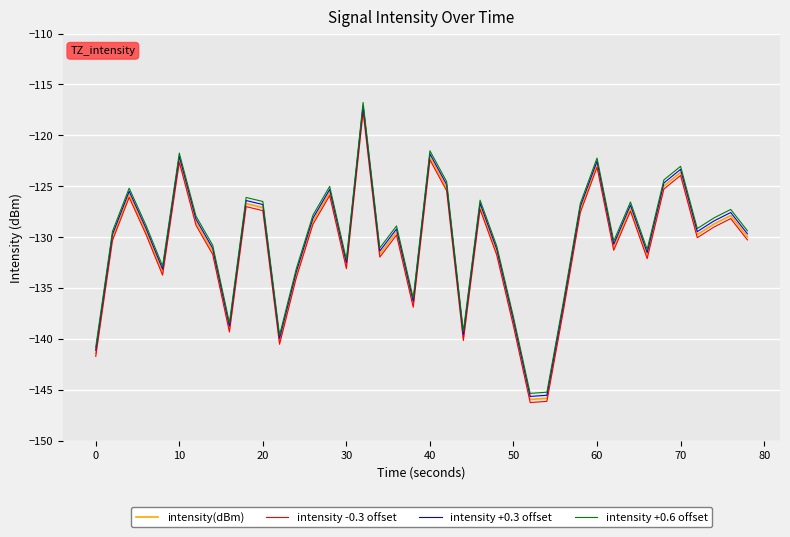

True or false: intensity -0.3 offset and intensity +0.6 offset cross at least once.

False